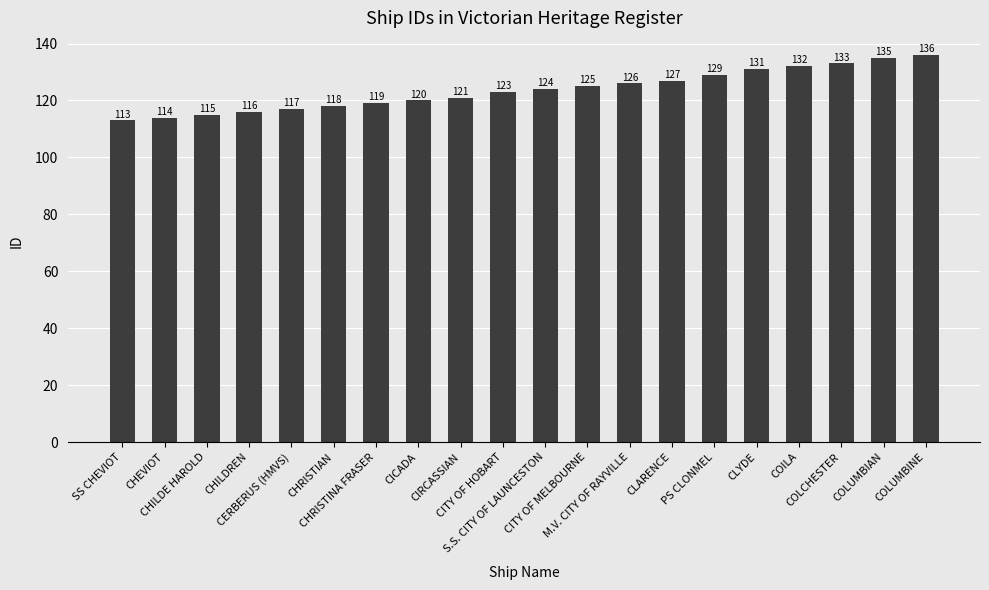

How many values are below 124?

10